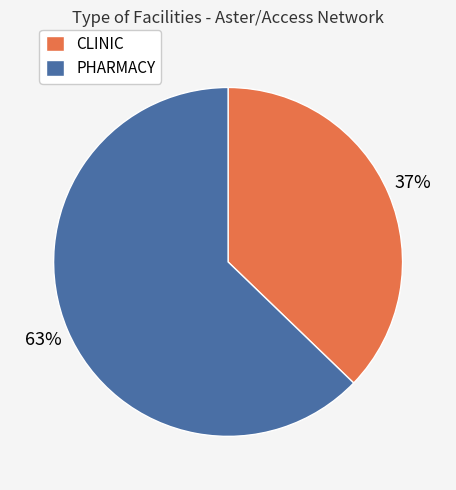

Is the sum of PHARMACY and CLINIC greater than half?

Yes